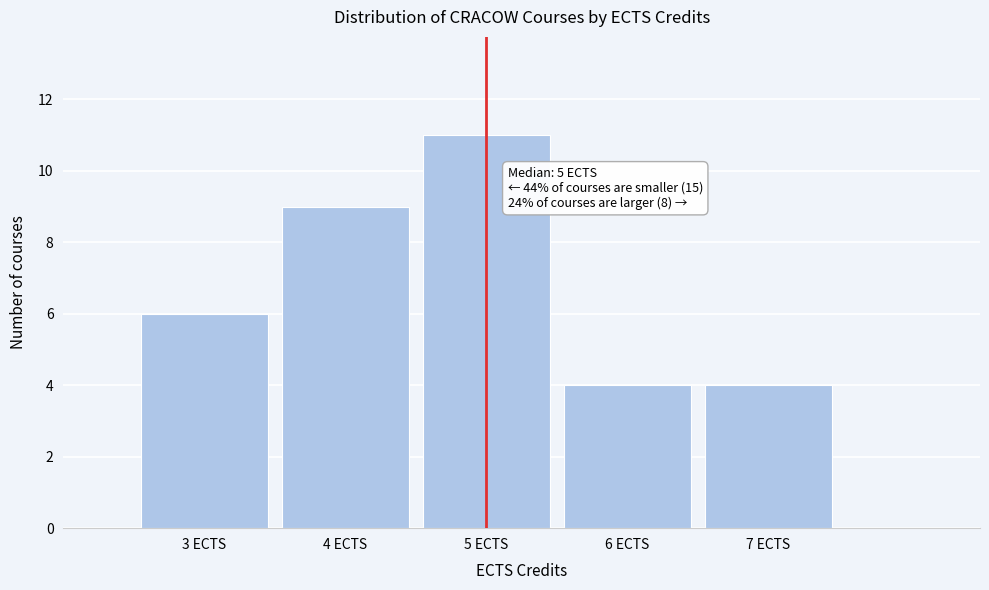

Which range on the x-axis has the tallest bar?

4.5 to 5.5